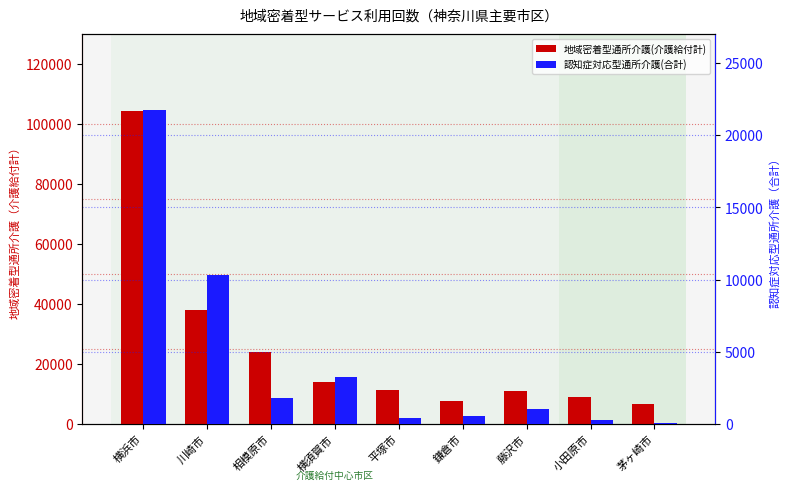

At which label does 認知症対応型通所介護(合計) first exceed 1039?

横浜市